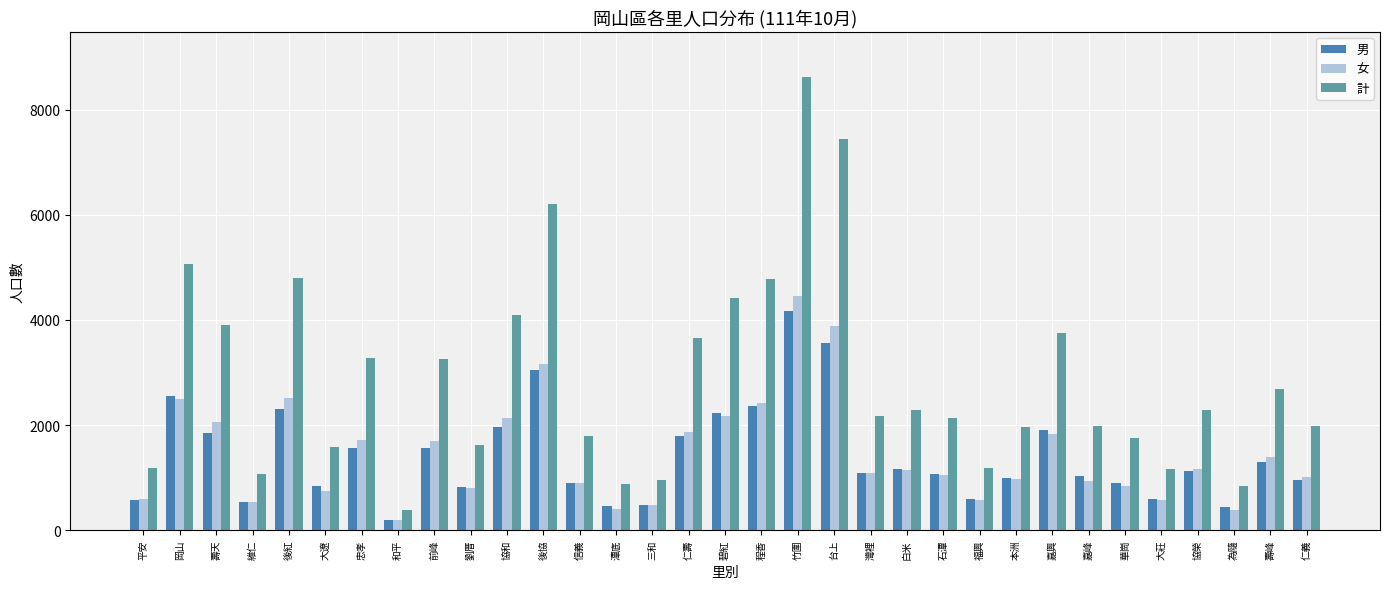

What are all the series names shown in the legend?

男, 女, 計